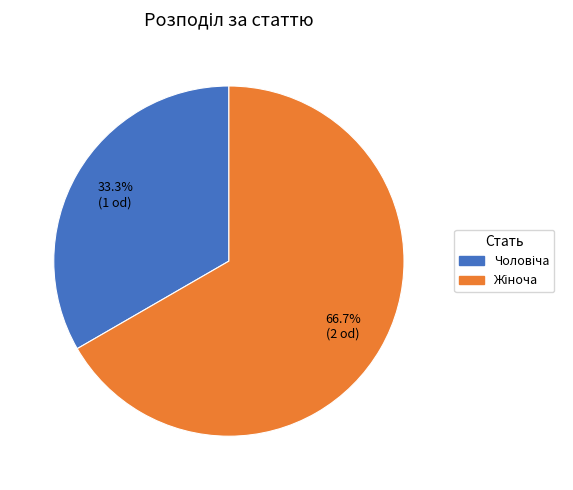

Is there any slice that represents more than half of the pie?

Yes